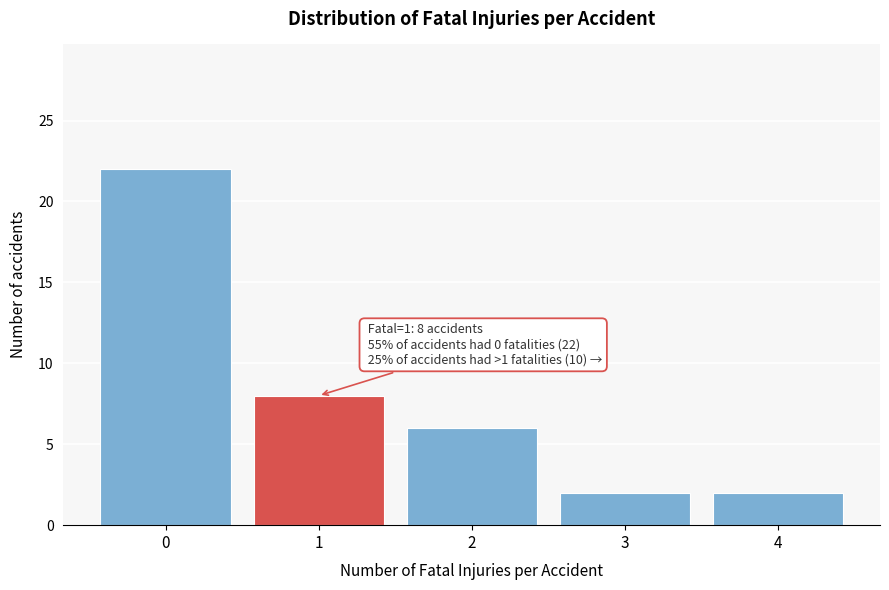

Which range on the x-axis has the tallest bar?

-0.5 to 0.5